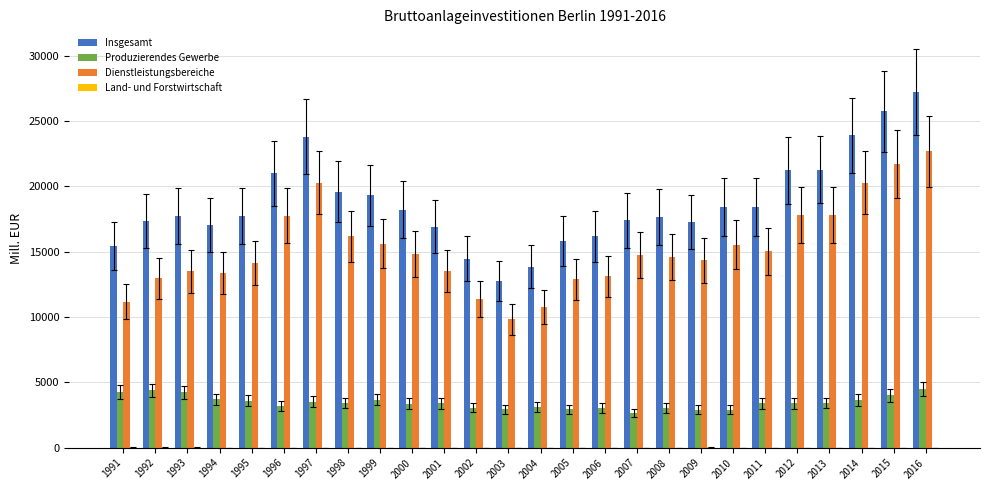

Which series has the largest total across all categories?

Insgesamt